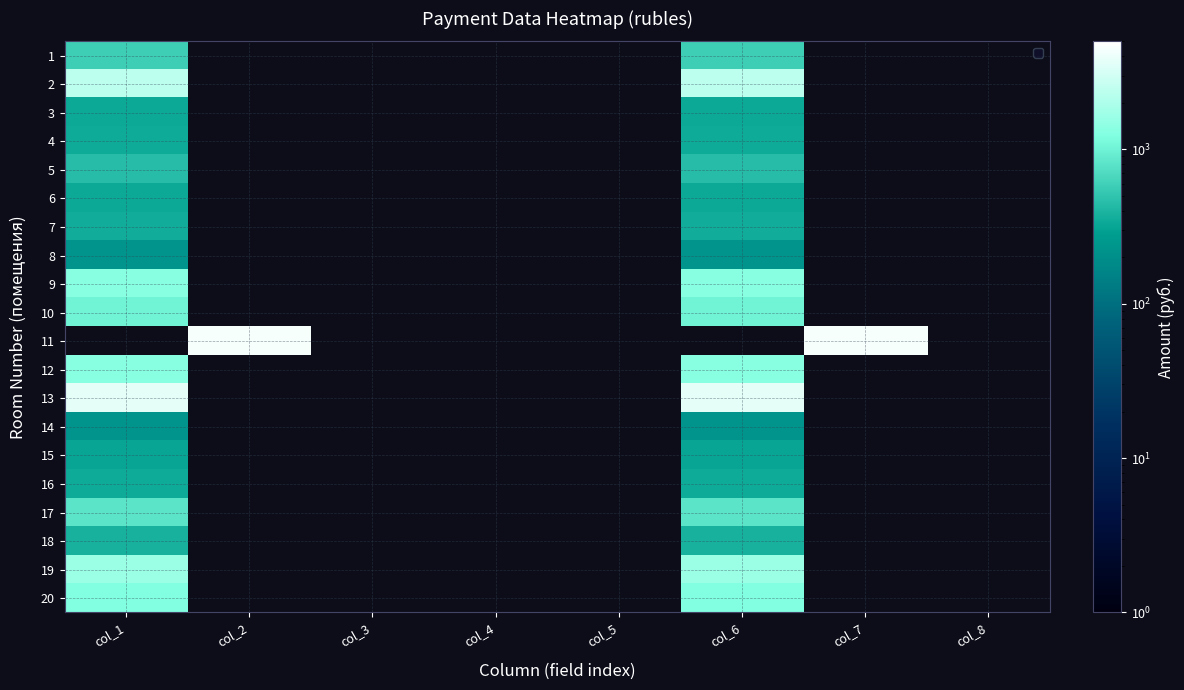

List the series in order of their peak value, lowest first.

14, 8, 15, 3, 6, 16, 4, 7, 18, 5, 1, 17, 10, 20, 12, 9, 2, 11, 19, 13